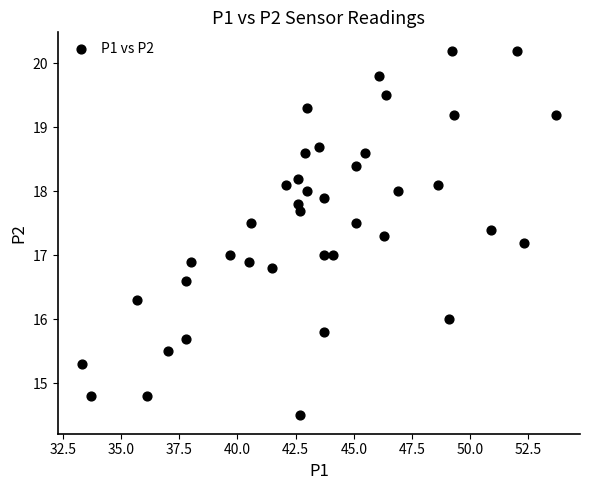

What is the range of Y values (max minus min)?

5.7